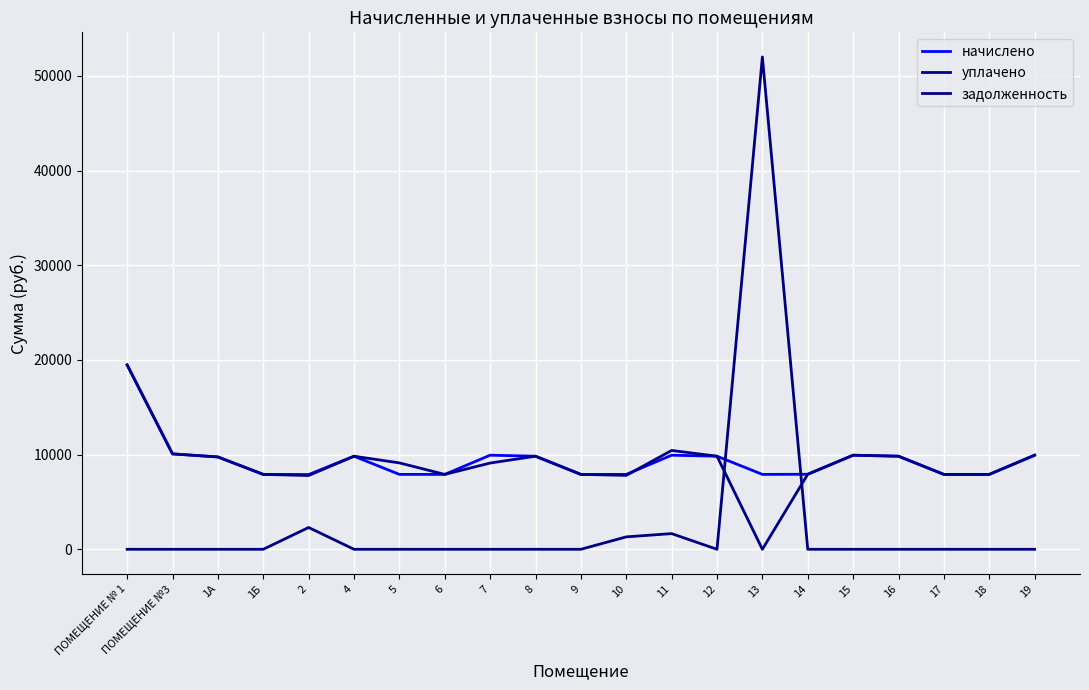

Where is the first local maximum for начислено?

4